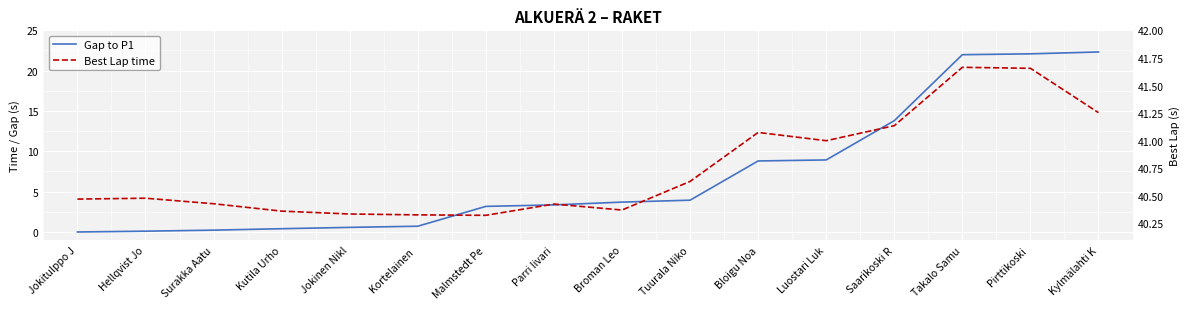

What is the sum of all Best Lap time values?

651.9